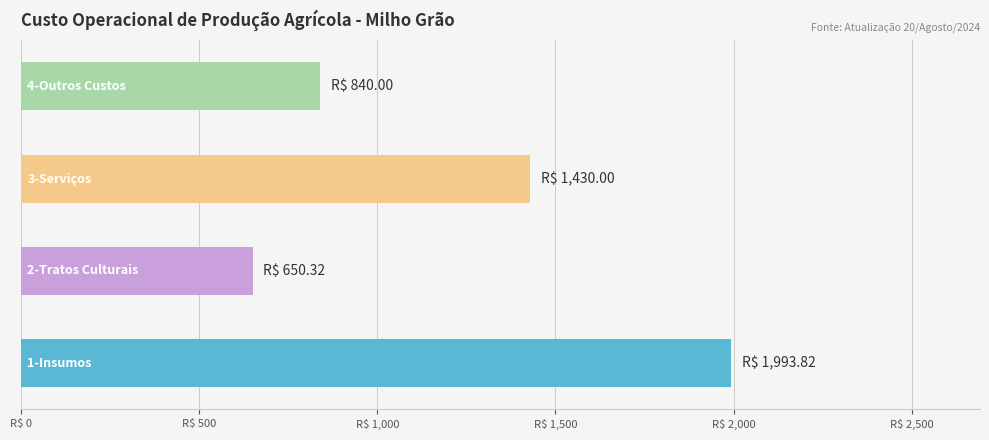

What is the sum of all values?

4914.1